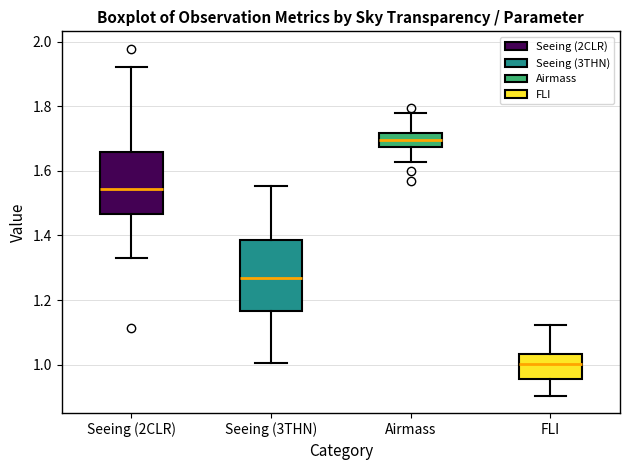

Which box has the lowest median line?

FLI